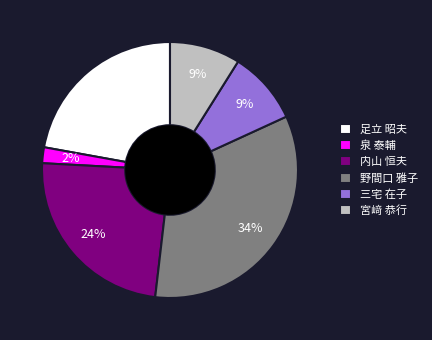

To the nearest percent, what percentage of the pie is 野間口 雅子?

34%